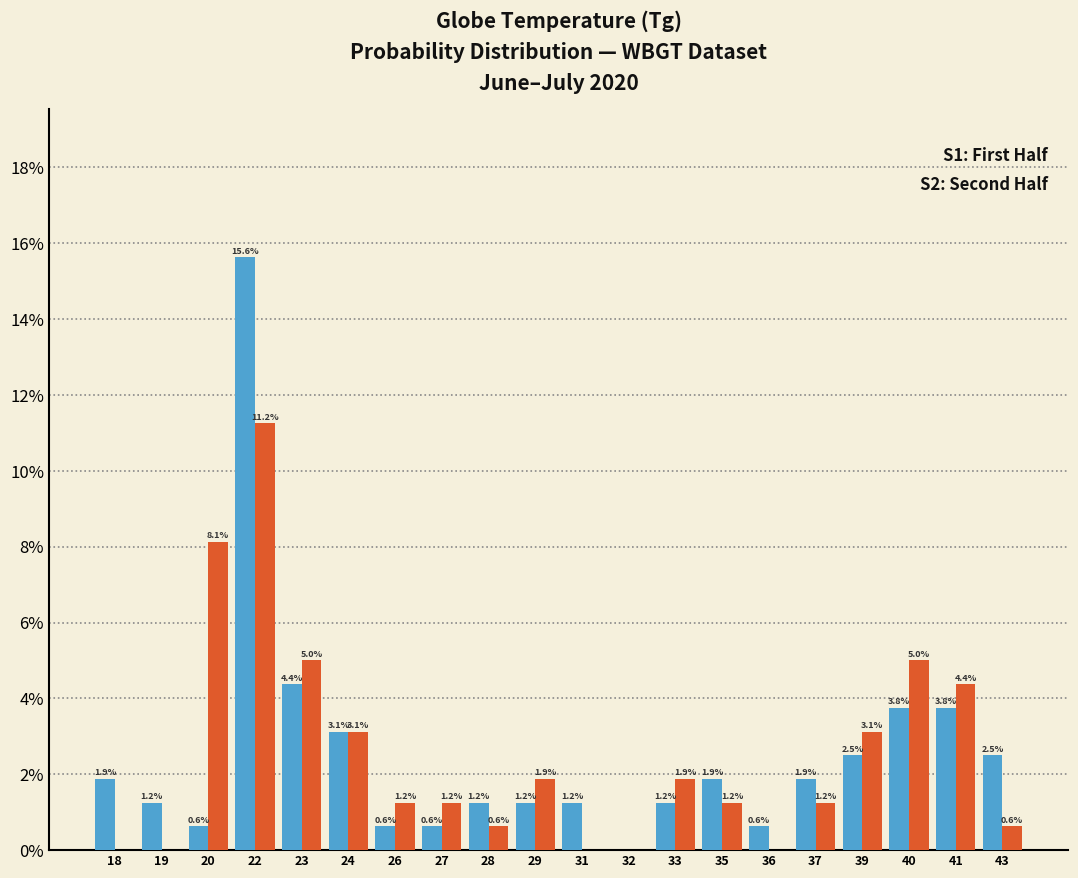

Which category has the highest value across all series?

22